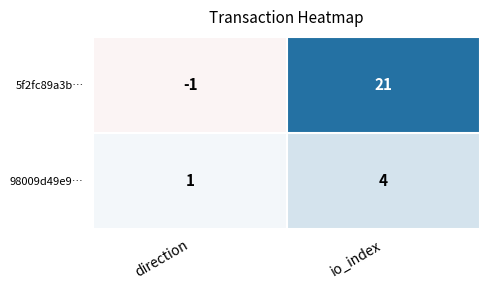

What is the difference between the maximum and minimum values in the 5f2fc89a3b… series?

22